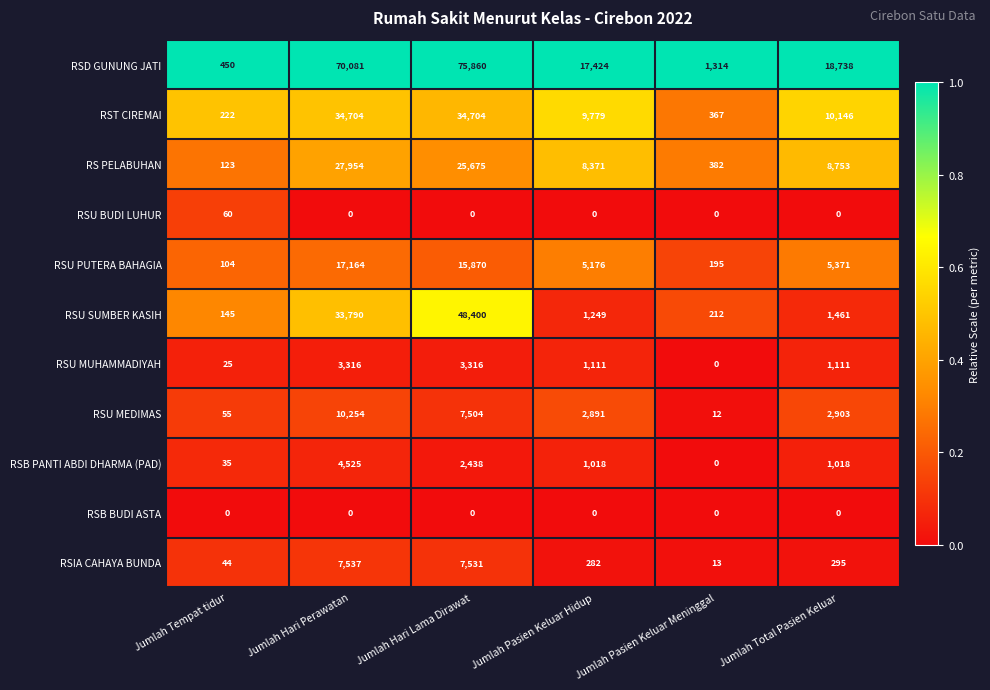

Where is RSB PANTI ABDI DHARMA (PAD) nearest to the value 2262?

Jumlah Hari Lama Dirawat